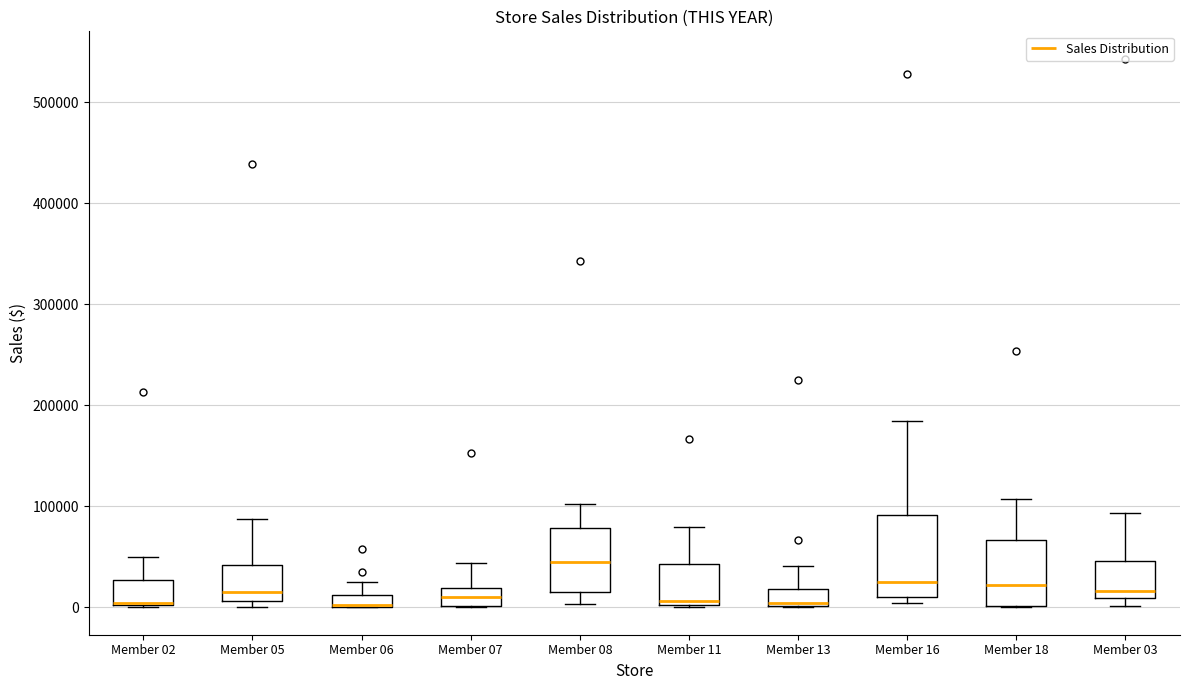

Which box is the tallest, from its lower edge to its upper edge?

Member 16